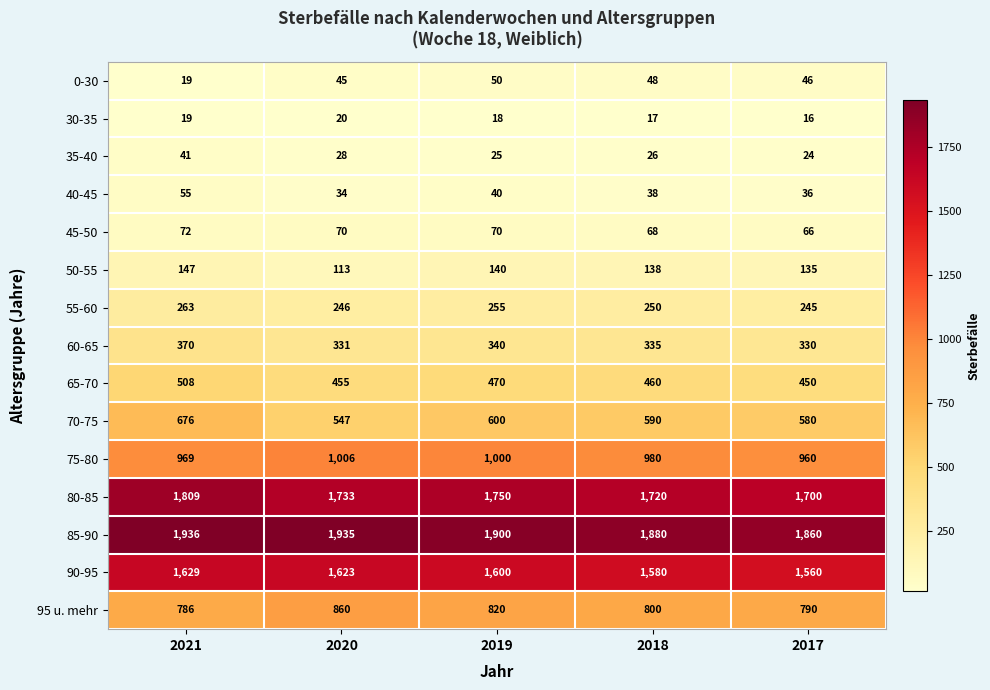

What is the maximum value shown in the chart?

1936